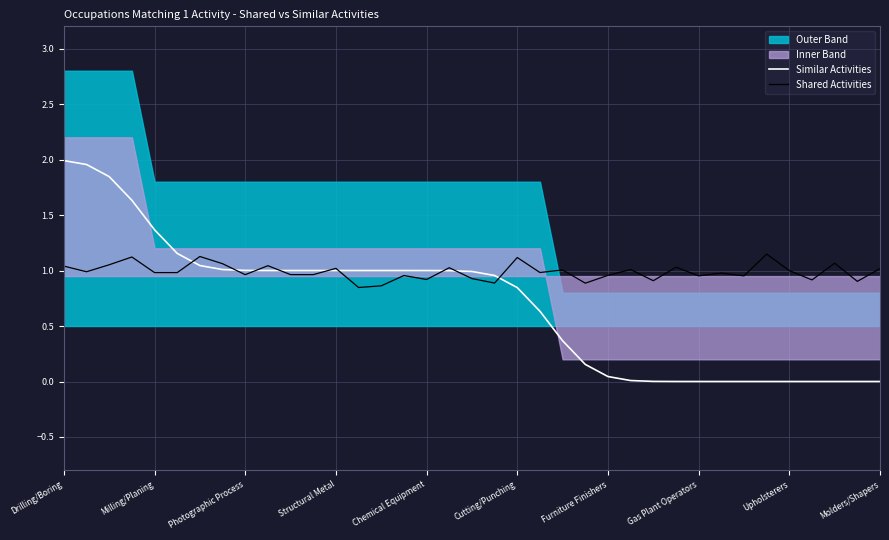

At how many categories does at least one series exceed 0?

37